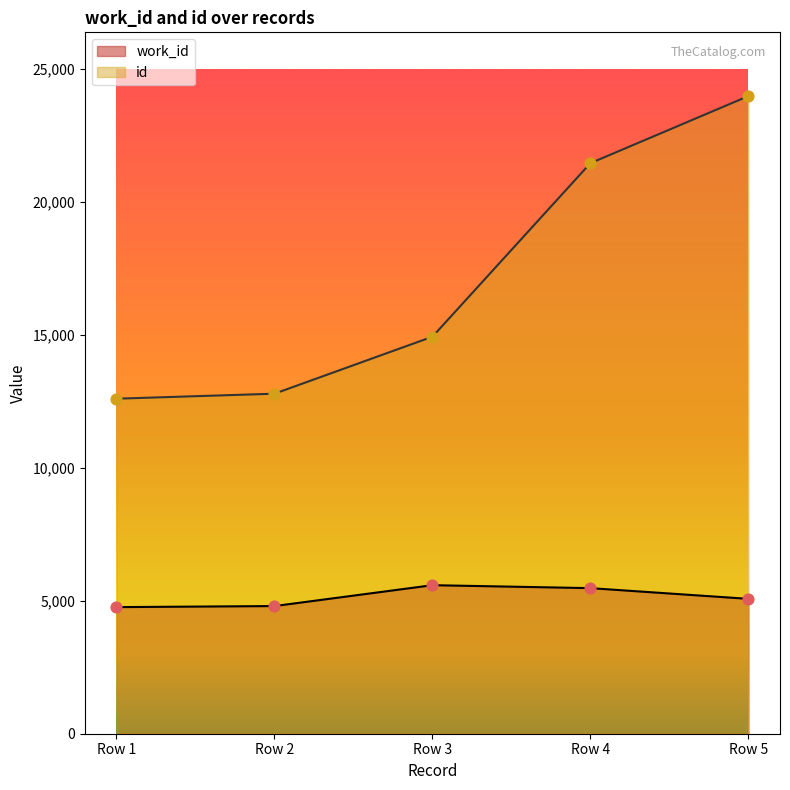

What are all the series names shown in the legend?

work_id, id